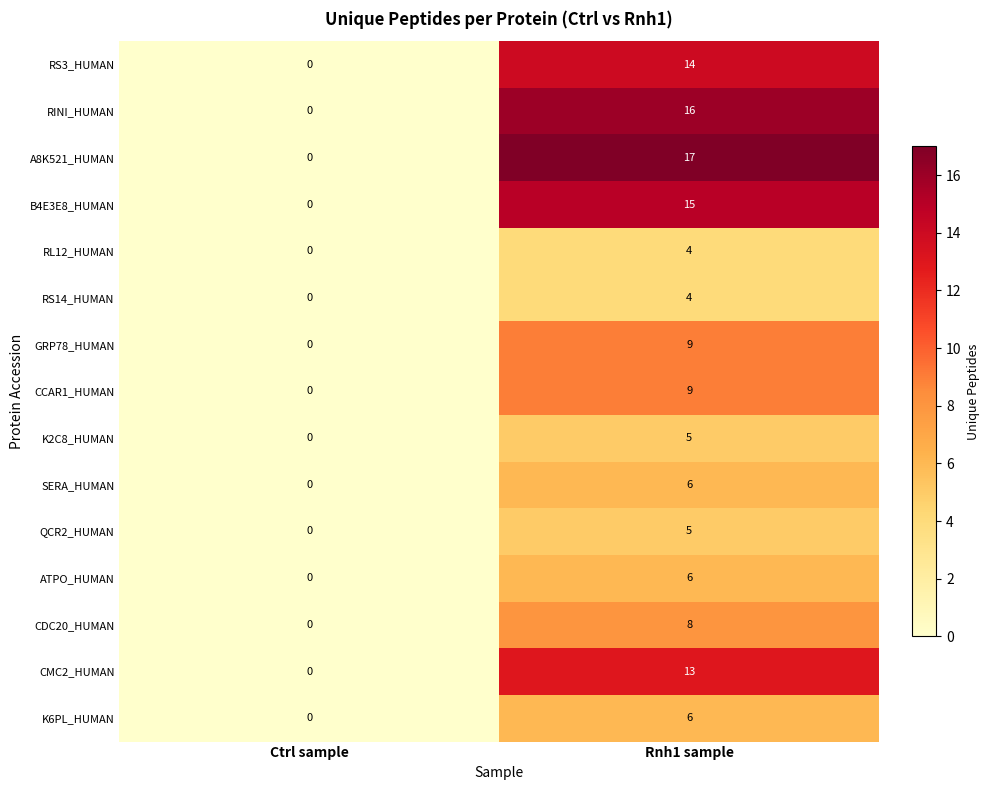

Where is CCAR1_HUMAN nearest to the value 4?

Ctrl sample